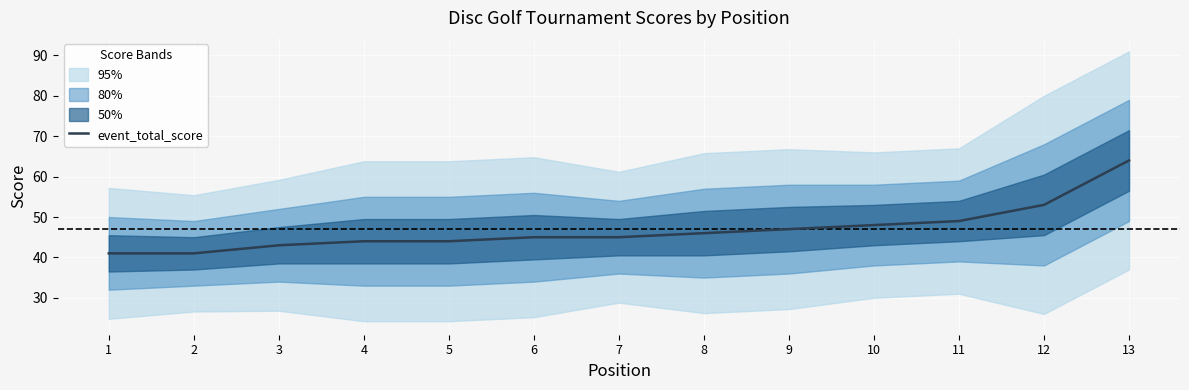

Where does the data first go above 45?

8